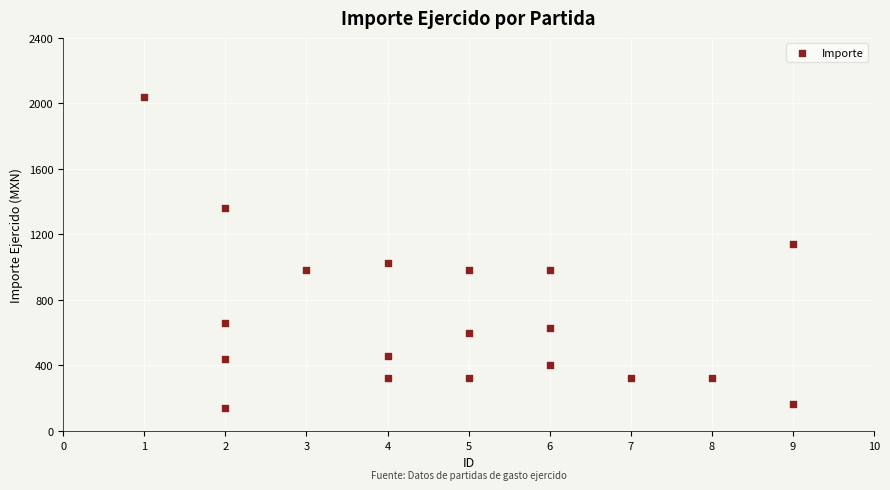

What is the range of Y values (max minus min)?

1902.0